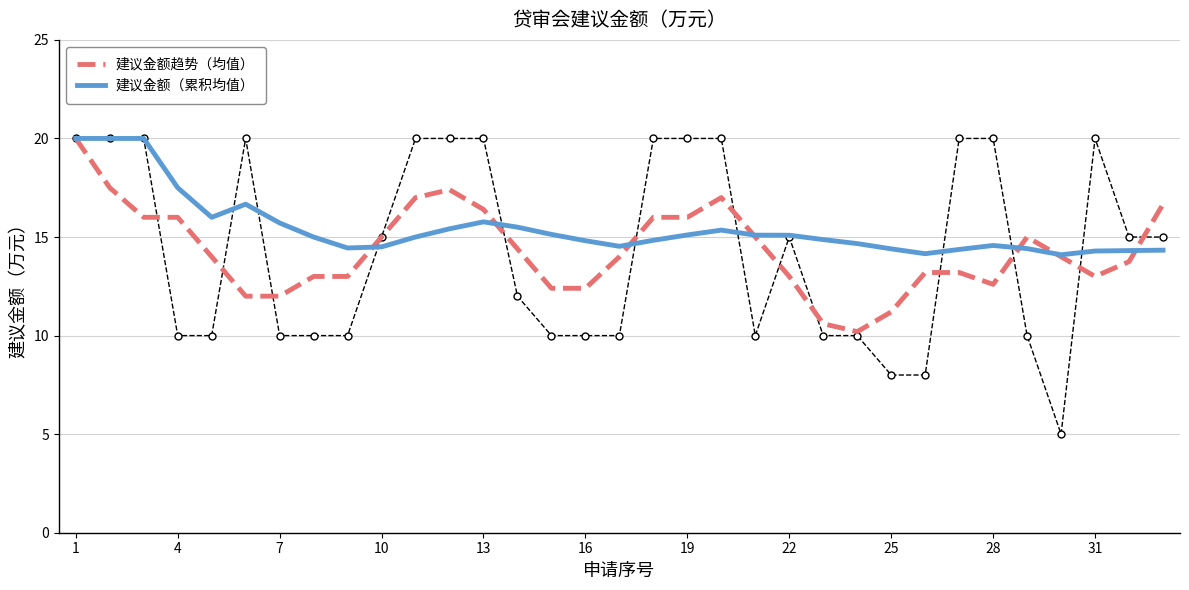

Which series ends up on top after the final intersection of 建议金额（累积均值） and 建议金额趋势（均值）?

建议金额趋势（均值）